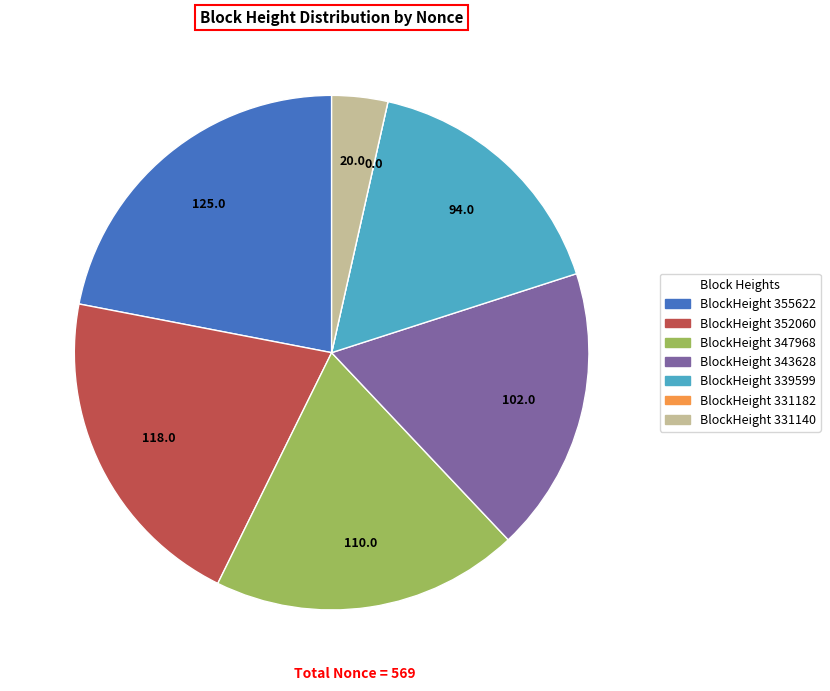

Is there a majority slice in this chart?

No